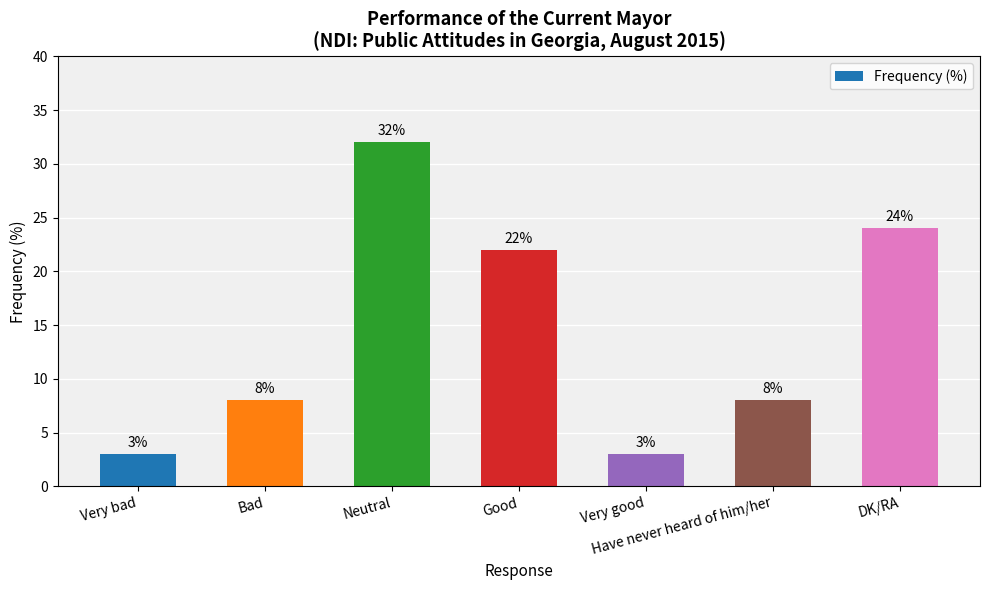

How many series are shown in this chart?

1